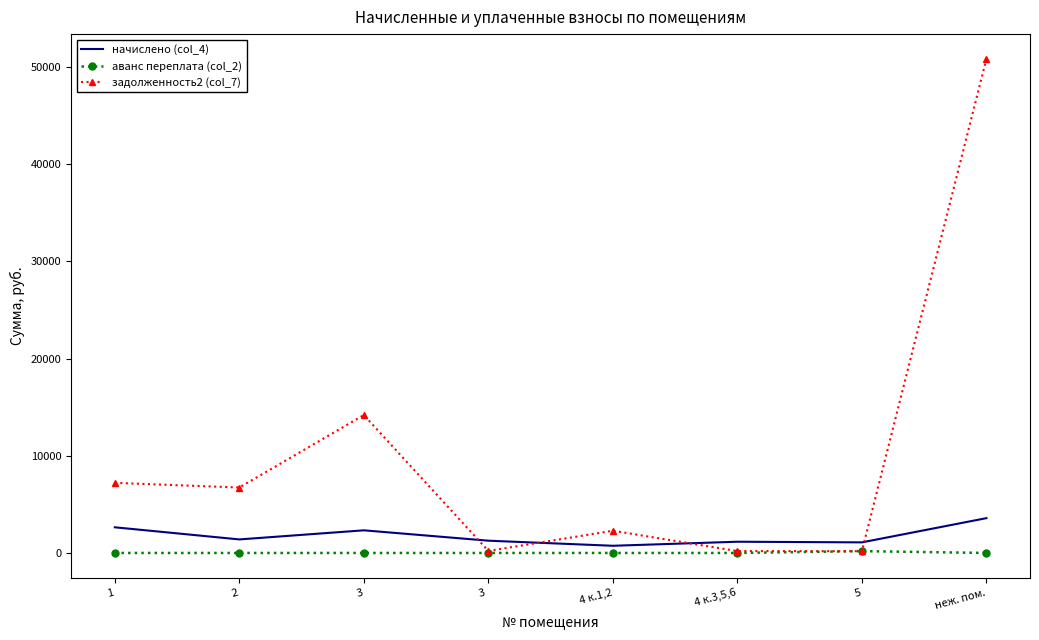

True or false: задолженность2 (col_7) and начислено (col_4) cross at least once.

True